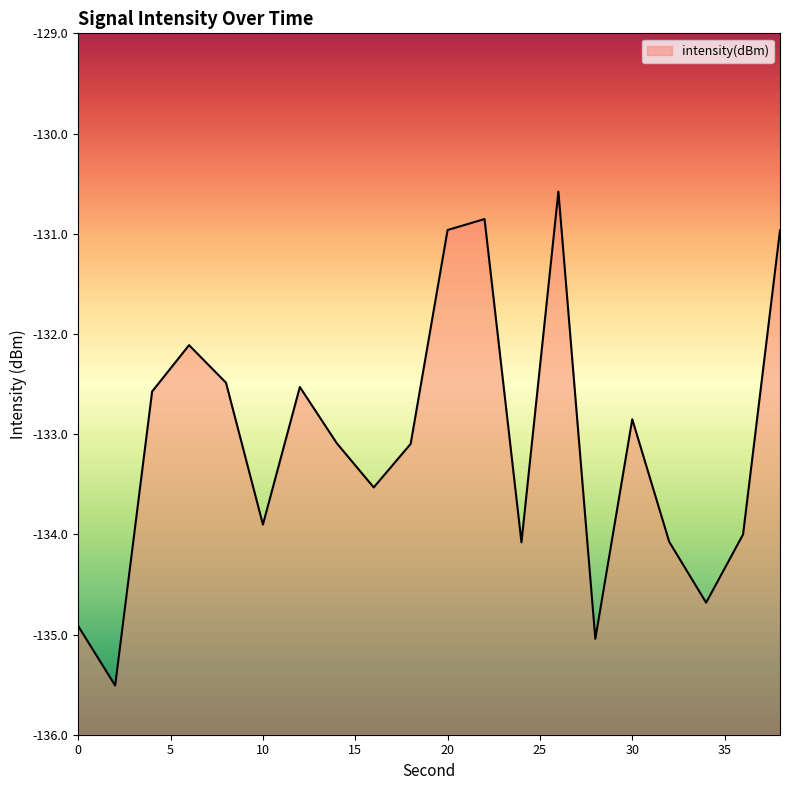

Reading left to right, extract all data points from this chart.

-134.9	-135.5	-132.6	-132.1	-132.5	-133.9	-132.5	-133.1	-133.5	-133.1	-131.0	-130.9	-134.1	-130.6	-135.0	-132.9	-134.1	-134.7	-134.0	-131.0